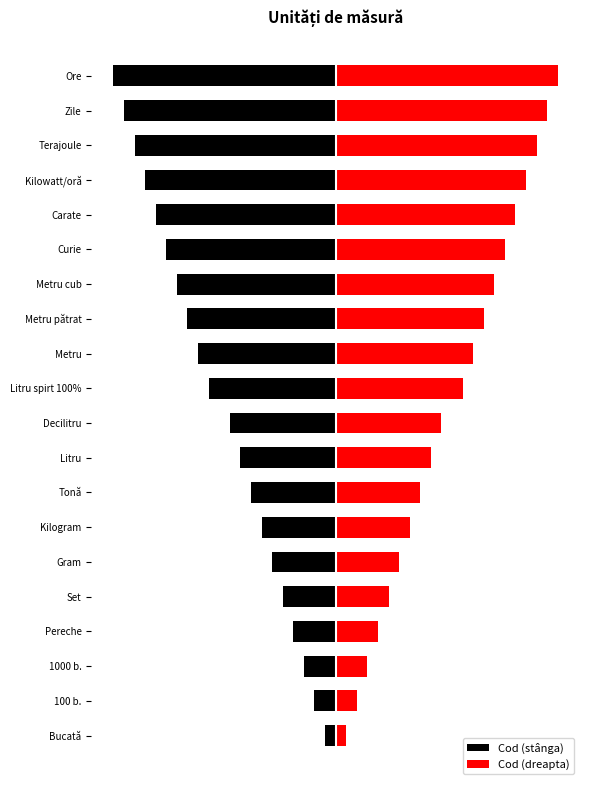

Where does the Cod (dreapta) series first go above 12?

Metru